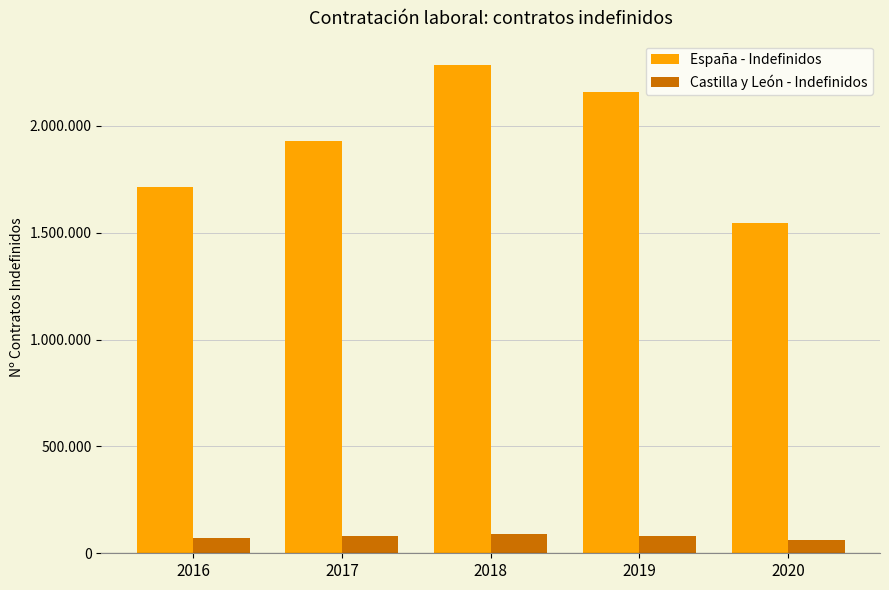

What is the value of the España - Indefinidos bar at the 2nd from the left?

1929250